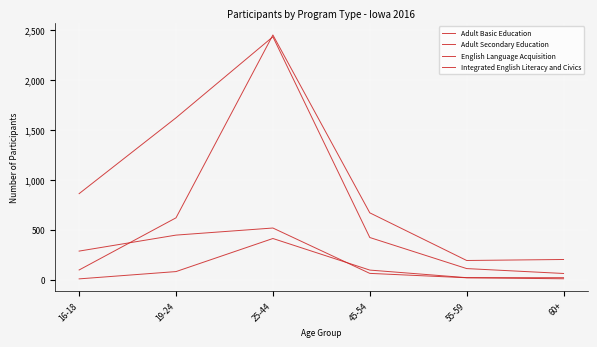

Reading left to right, list all the values displayed in this chart.

Adult Basic Education: 860	1619	2430	421	110	61
Adult Secondary Education: 285	445	516	62	18	8
English Language Acquisition: 96	618	2448	668	191	201
Integrated English Literacy and Civics: 7	80	411	95	19	19